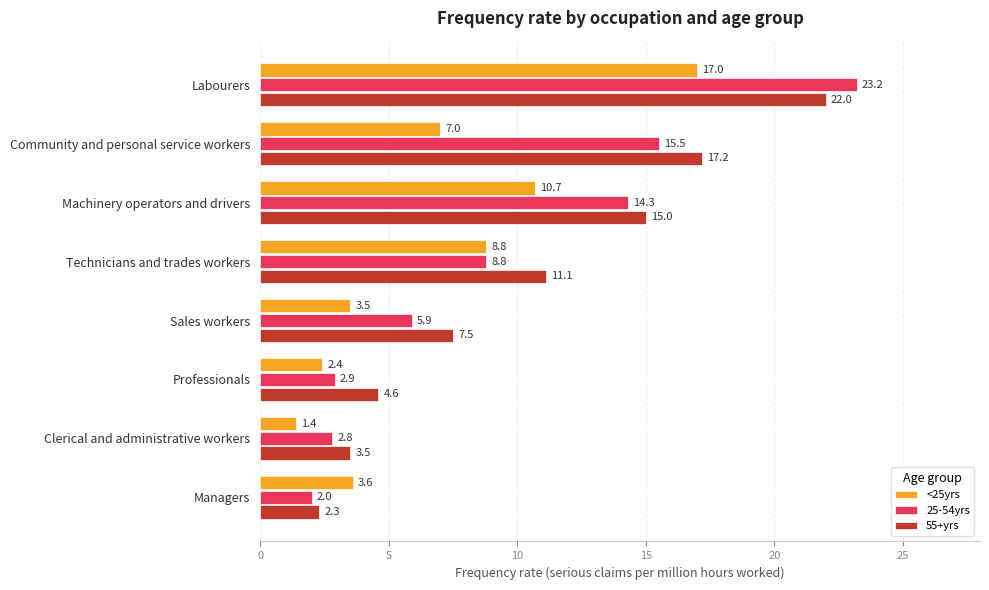

Rank the categories by 55+yrs value from highest to lowest.

Labourers, Community and personal service workers, Machinery operators and drivers, Technicians and trades workers, Sales workers, Professionals, Clerical and administrative workers, Managers